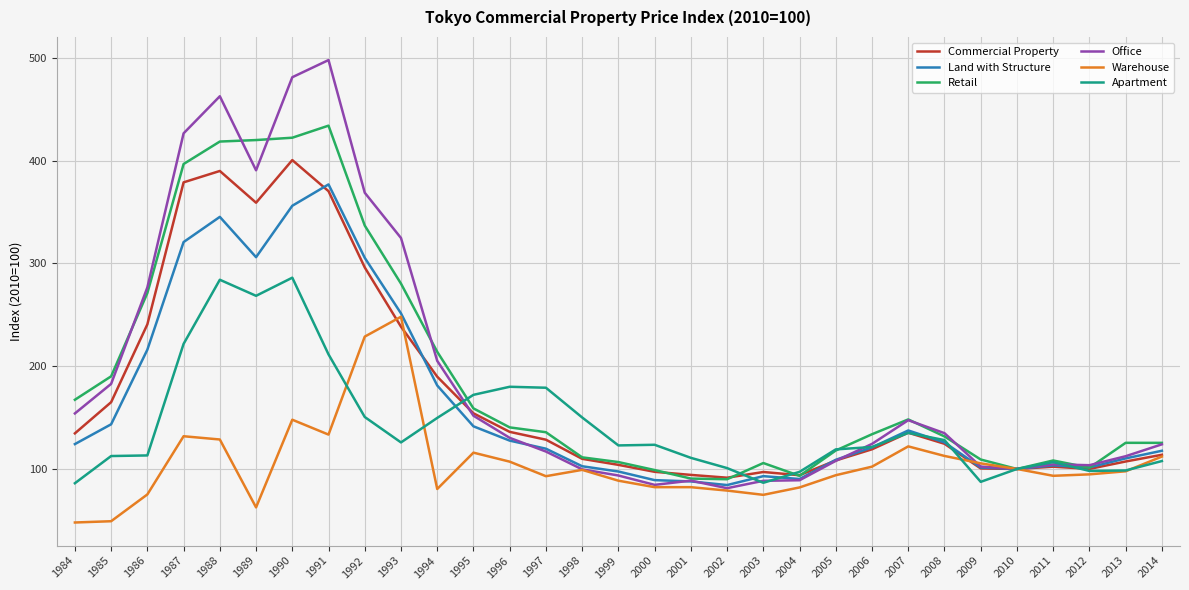

What are all the series names shown in the legend?

Commercial Property, Land with Structure, Retail, Office, Warehouse, Apartment